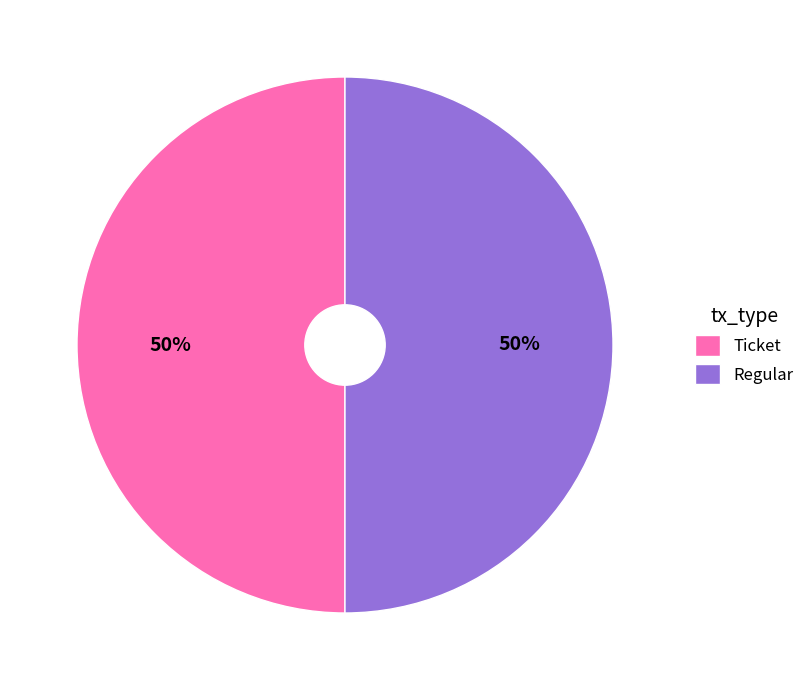

How many segments does this pie chart have?

2